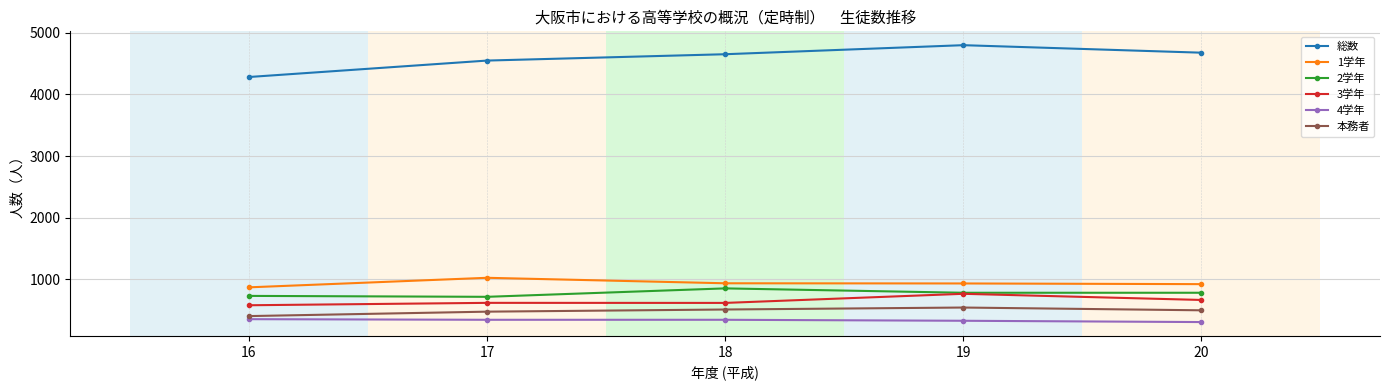

True or false: 総数 and 1学年 intersect in this chart.

False